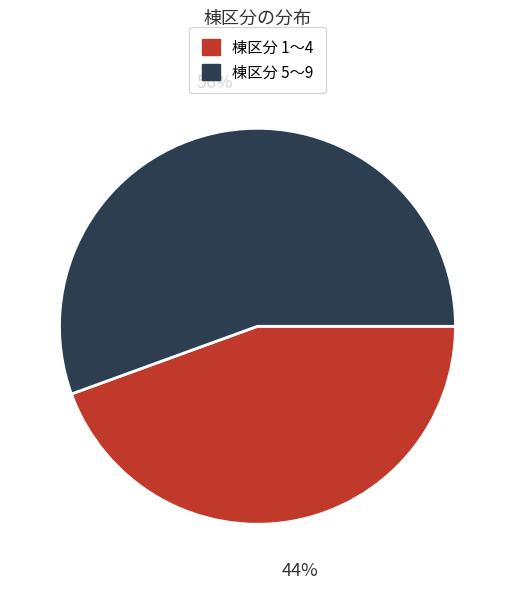

To the nearest percent, what is the average slice percentage?

50%